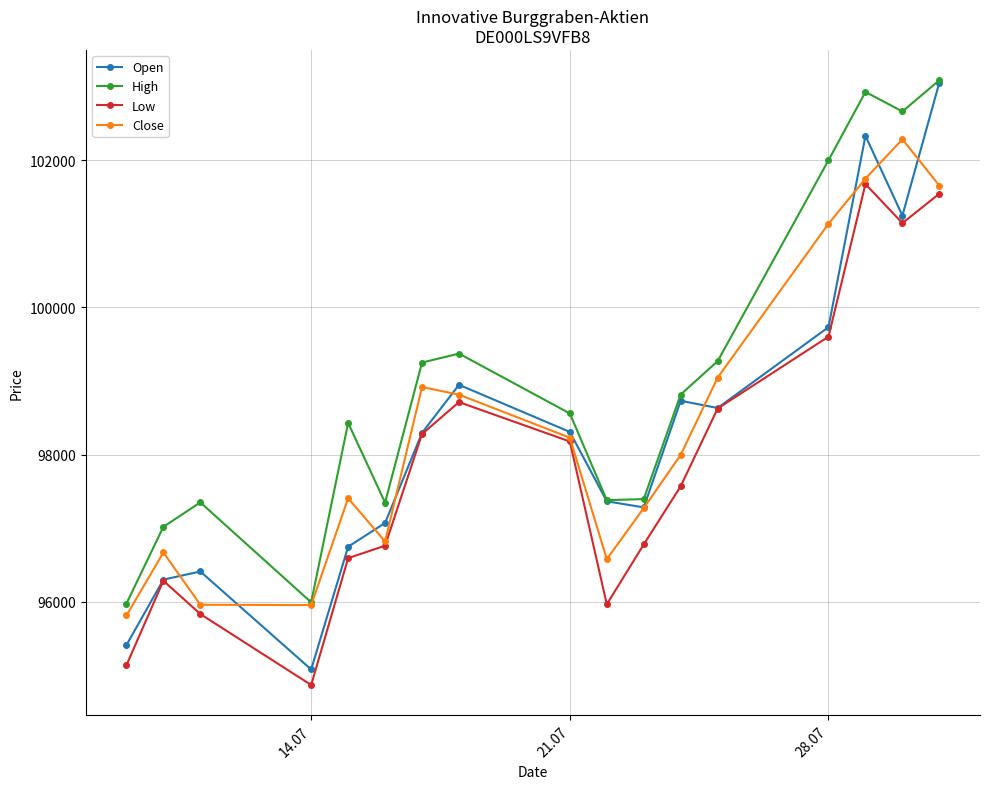

What is the minimum value shown in the chart?

94872